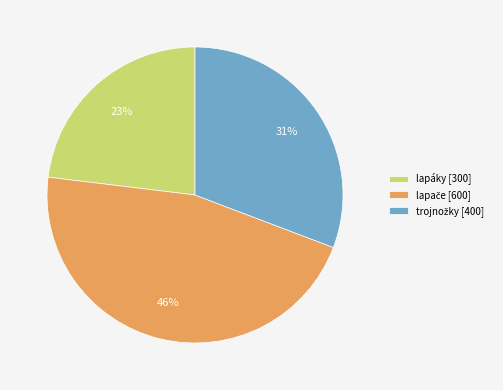

Is there a majority slice in this chart?

No